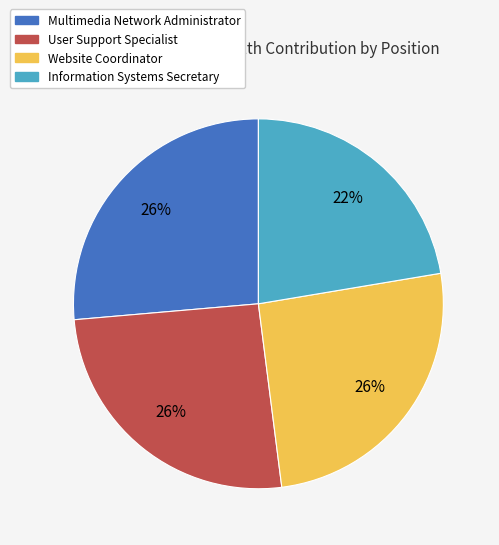

Which category has the smallest portion of the pie?

Information Systems Secretary